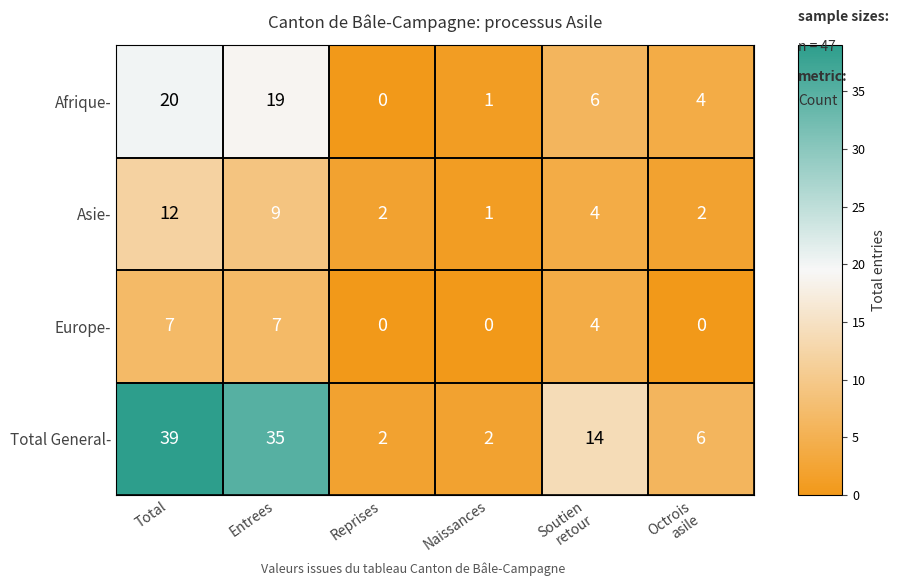

What is the sum of the Asie- values at Entrees and Total?

21